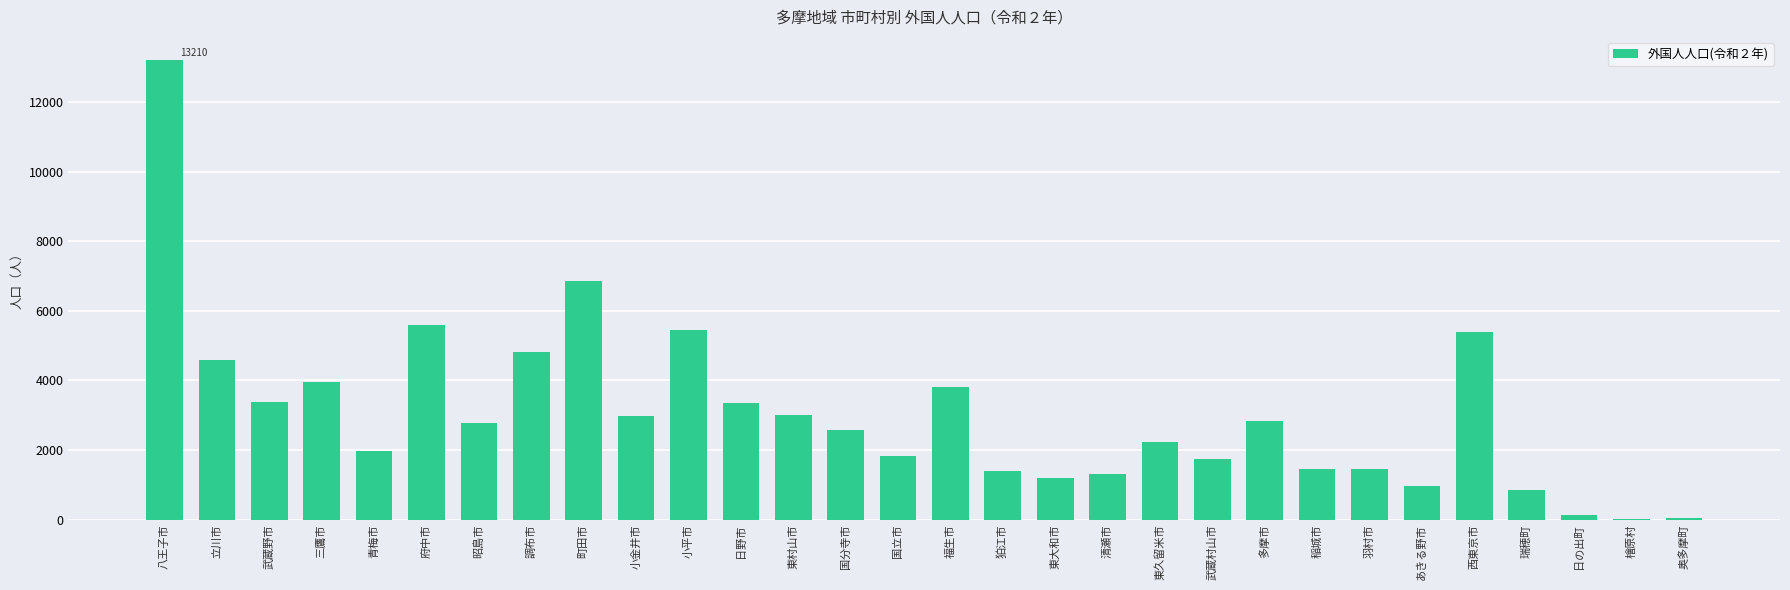

At which label is the value closest to 6608?

町田市